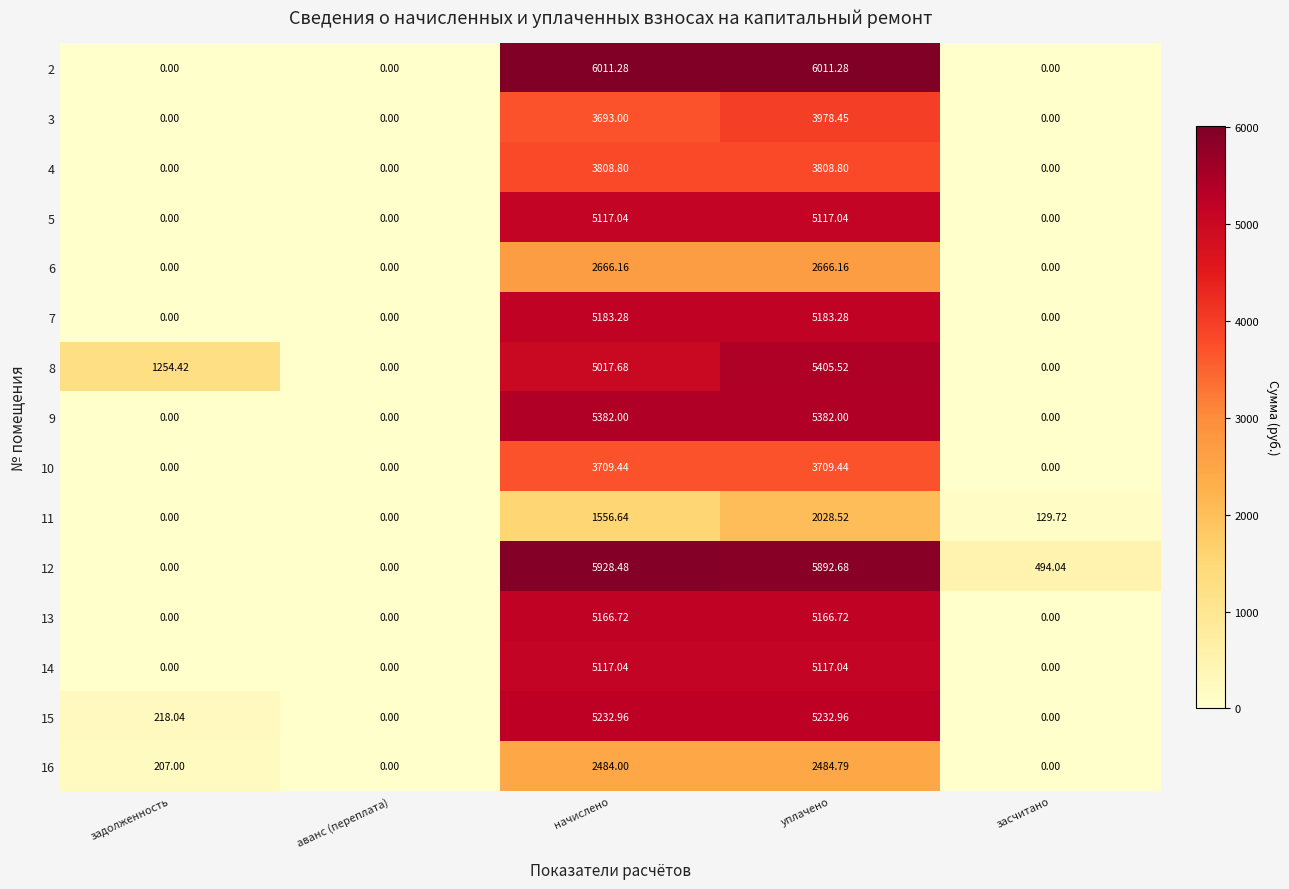

Where is 12 nearest to the value 2964?

засчитано